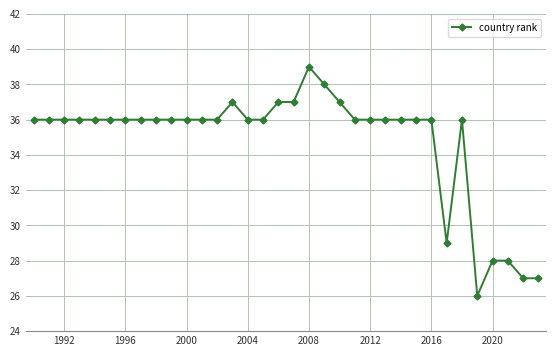

How many series are shown in this chart?

1